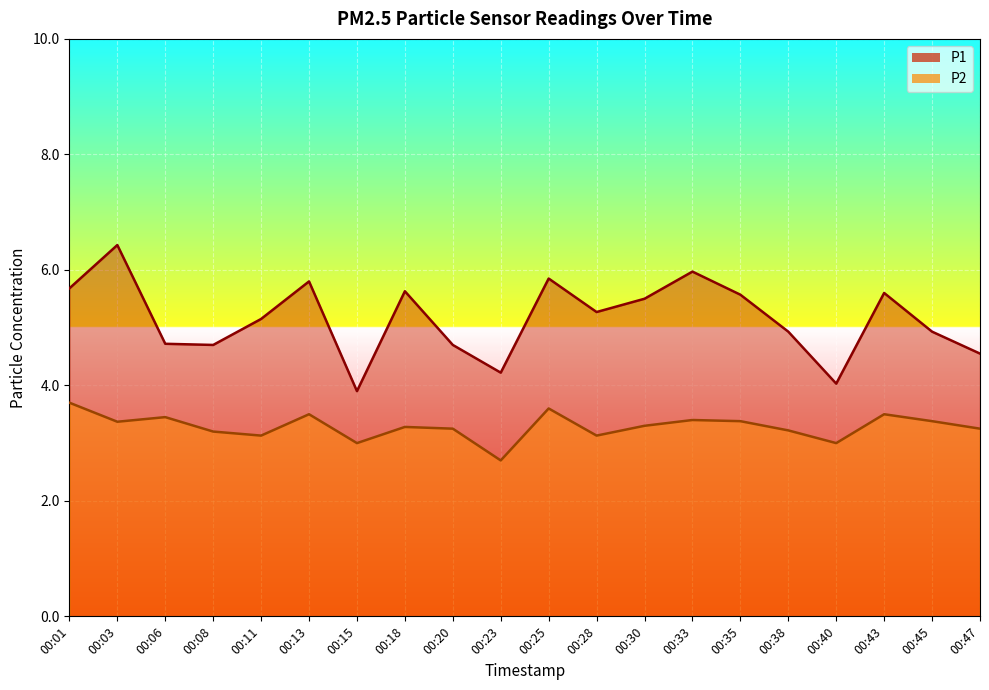

Reading left to right, list all the values displayed in this chart.

P1: 5.7	6.4	4.7	4.7	5.2	5.8	3.9	5.6	4.7	4.2	5.8	5.3	5.5	6.0	5.6	4.9	4.0	5.6	4.9	4.5
P2: 3.7	3.4	3.5	3.2	3.1	3.5	3.0	3.3	3.2	2.7	3.6	3.1	3.3	3.4	3.4	3.2	3.0	3.5	3.4	3.2